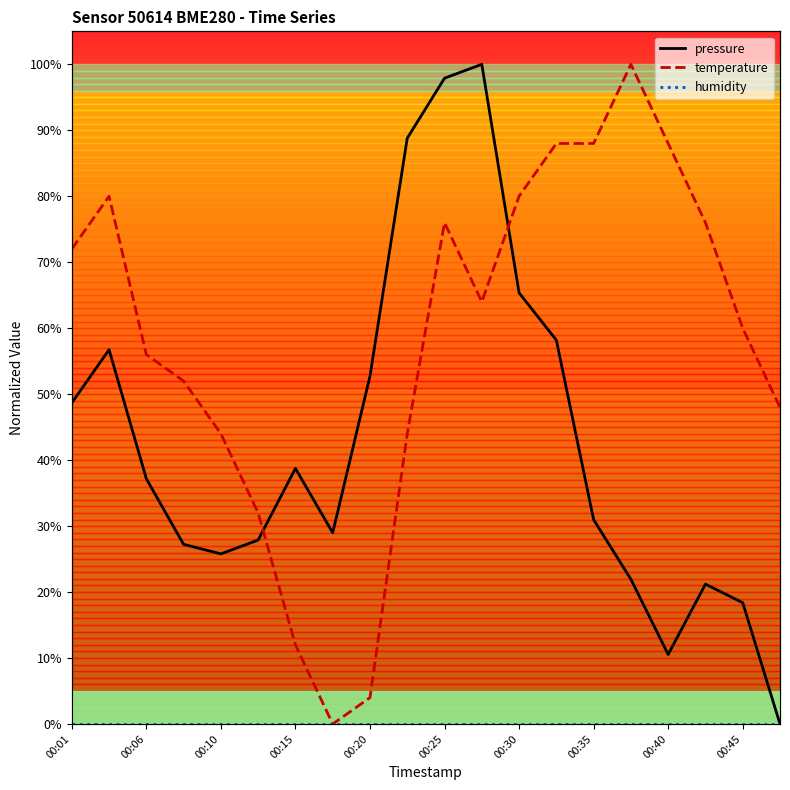

The value of pressure at 00:30 is 113.5. True or false?

False